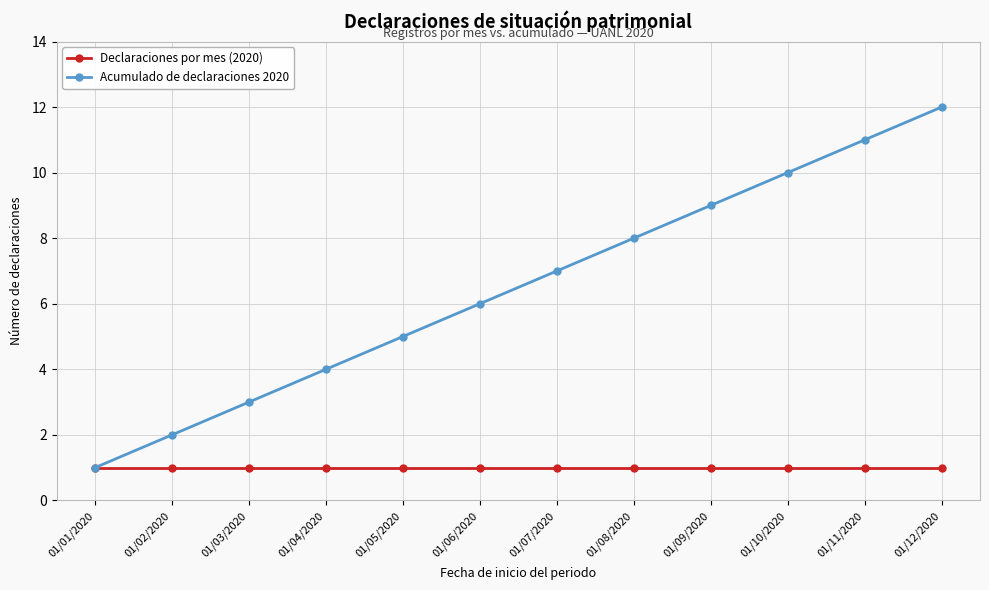

Reading left to right, transcribe all the data shown in this chart.

Declaraciones por mes (2020): 1	1	1	1	1	1	1	1	1	1	1	1
Acumulado de declaraciones 2020: 1	2	3	4	5	6	7	8	9	10	11	12